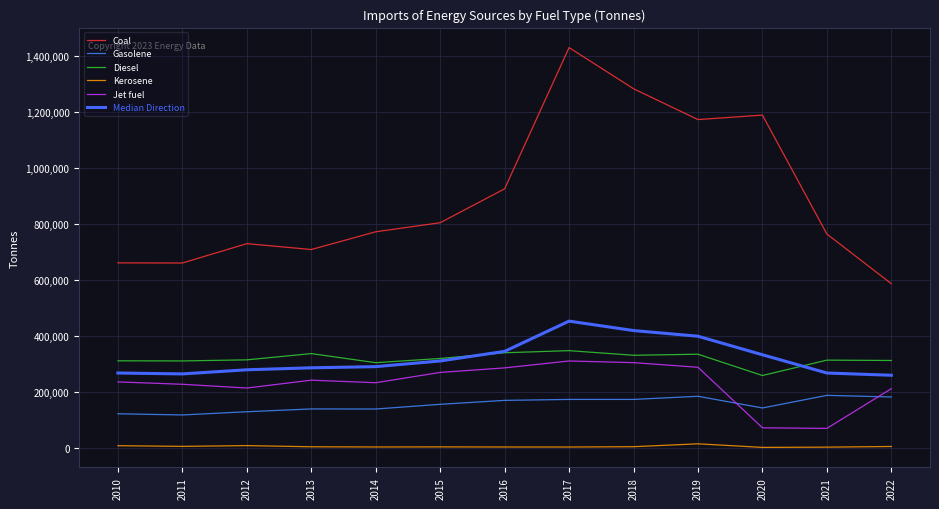

What is the sum of the Gasolene values at 2016 and 2014?

306723.0